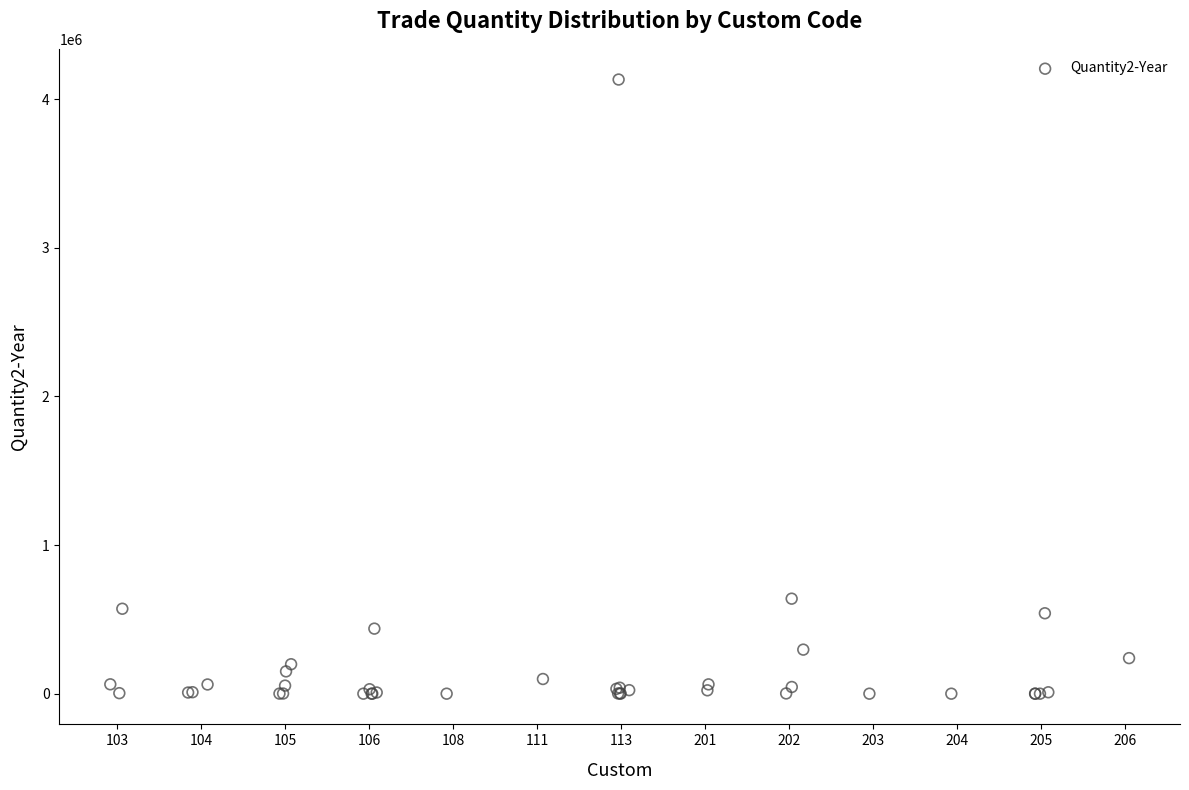

What Y value in the scatter plot is closest to 2065687?

639164